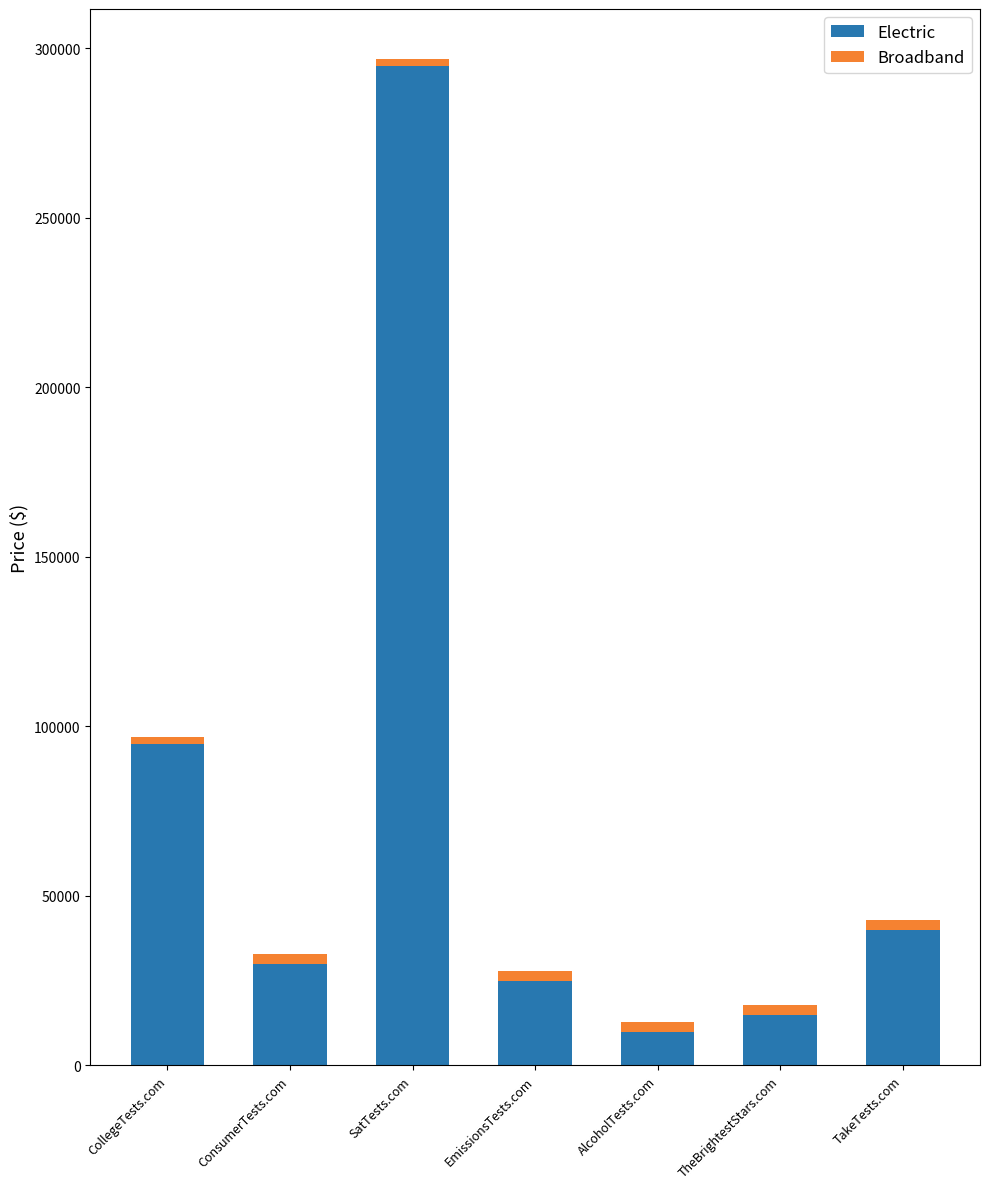

At which category is the sum across all series the highest?

SatTests.com